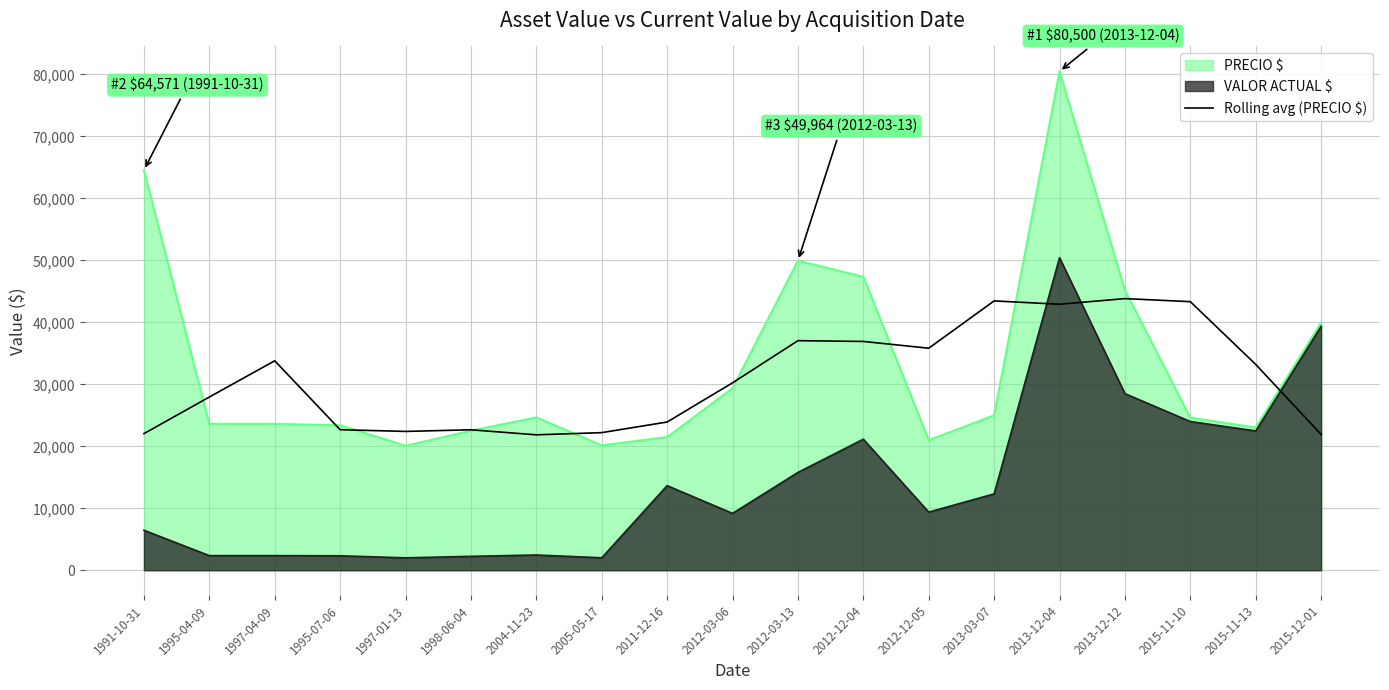

What is the average value?

30962.7